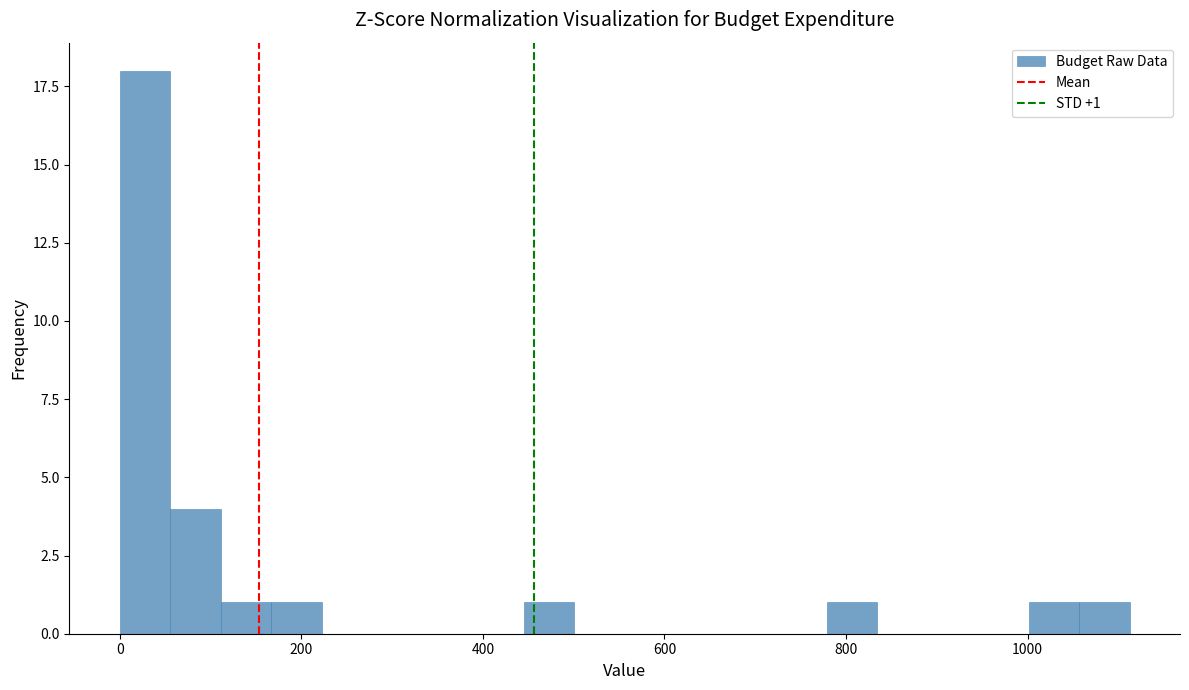

Read against the x-axis, roughly where is the centre of the tallest bar?

20